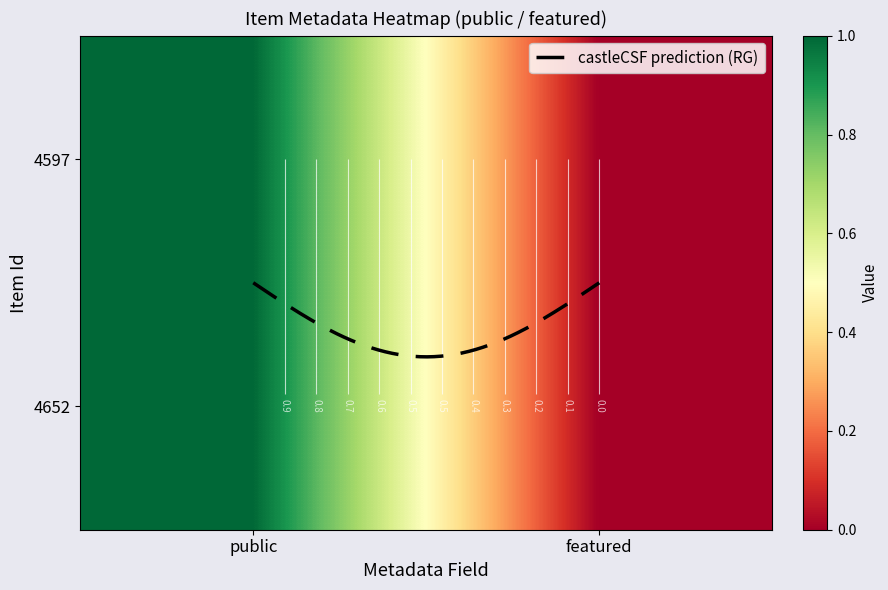

True or false: 4652 has a value of -1 at featured.

False